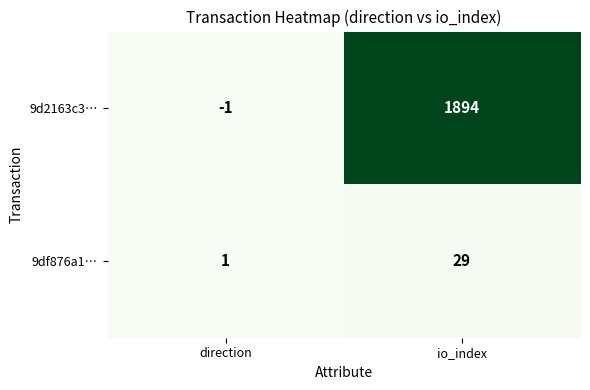

Is the value of 9d2163c3… at io_index greater than the value of 9df876a1… at io_index?

Yes